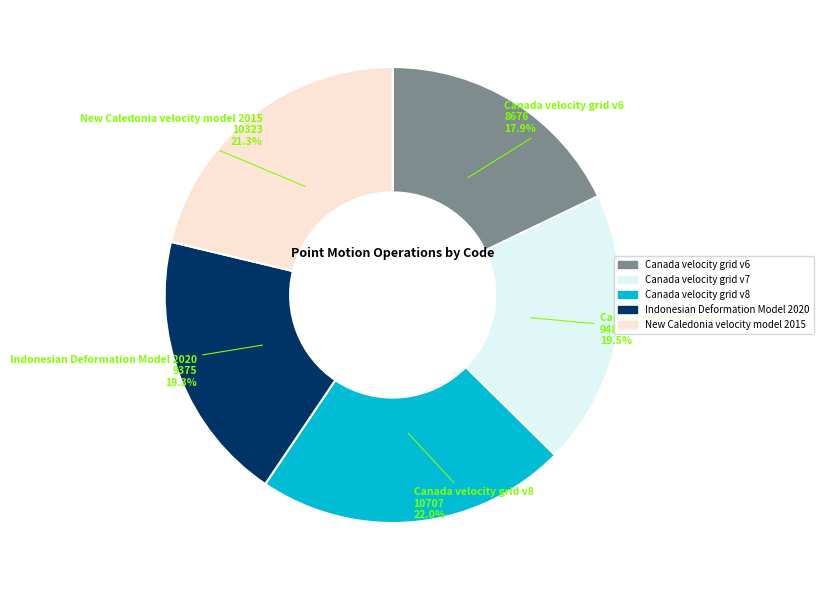

How many segments does this pie chart have?

5